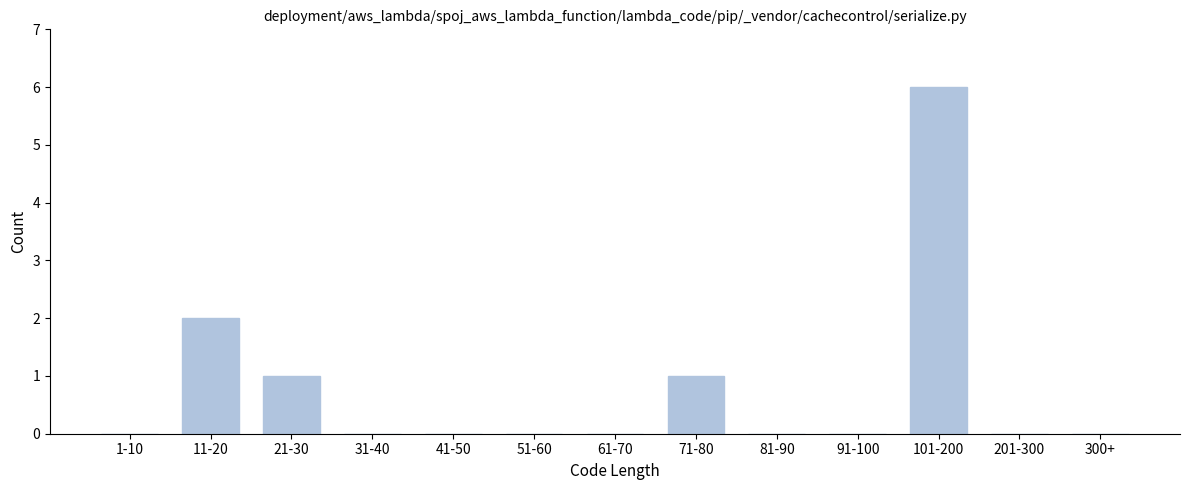

Reading left to right, extract all data points from this chart.

1-10=0	11-20=2	21-30=1	31-40=0	41-50=0	51-60=0	61-70=0	71-80=1	81-90=0	91-100=0	101-200=6	201-300=0	300+=0